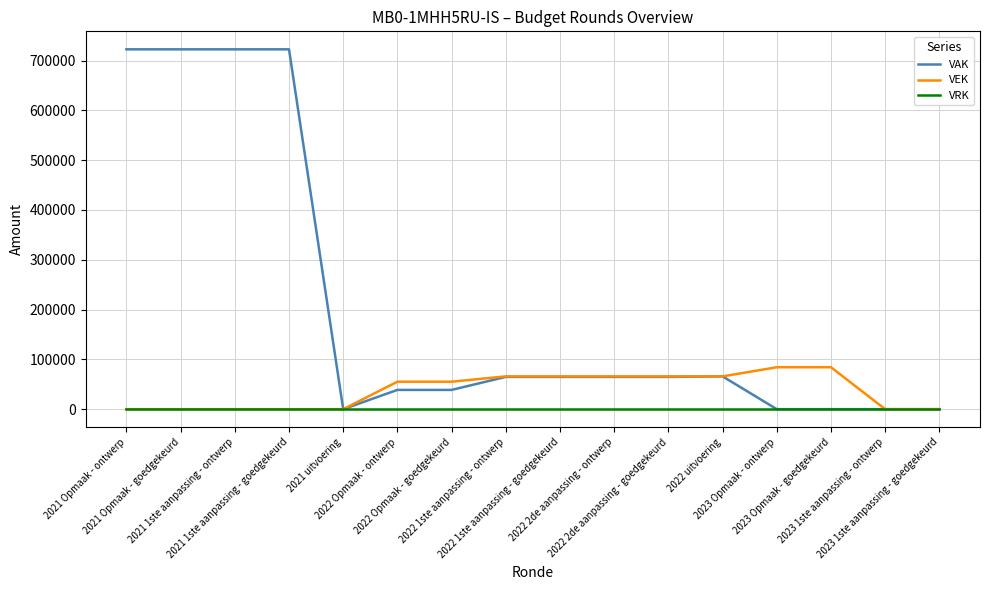

What is the total value across all series at 2023 Opmaak - goedgekeurd?

84200